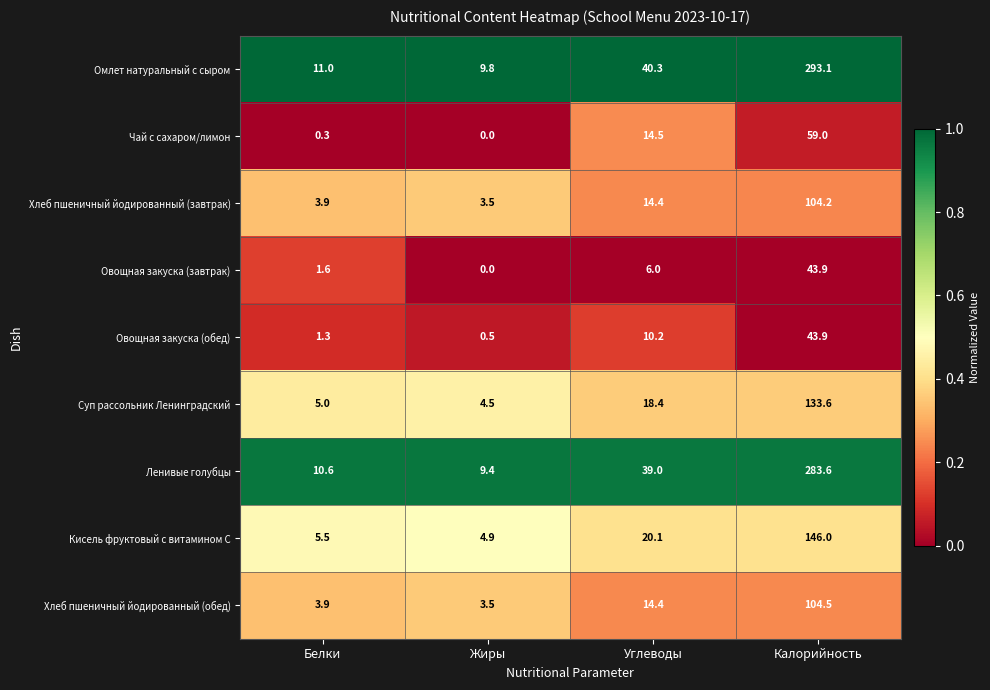

What is the total value across all series at Углеводы?

177.3